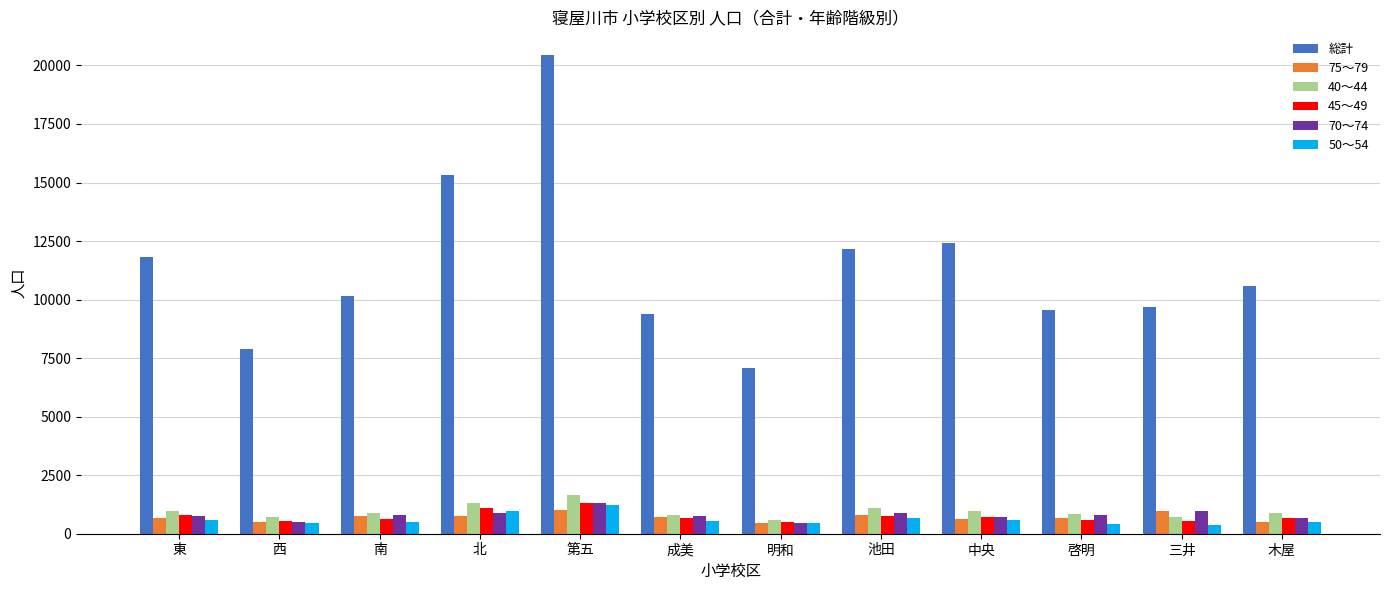

What are all the series names shown in the legend?

総計, 75～79, 40～44, 45～49, 70～74, 50～54